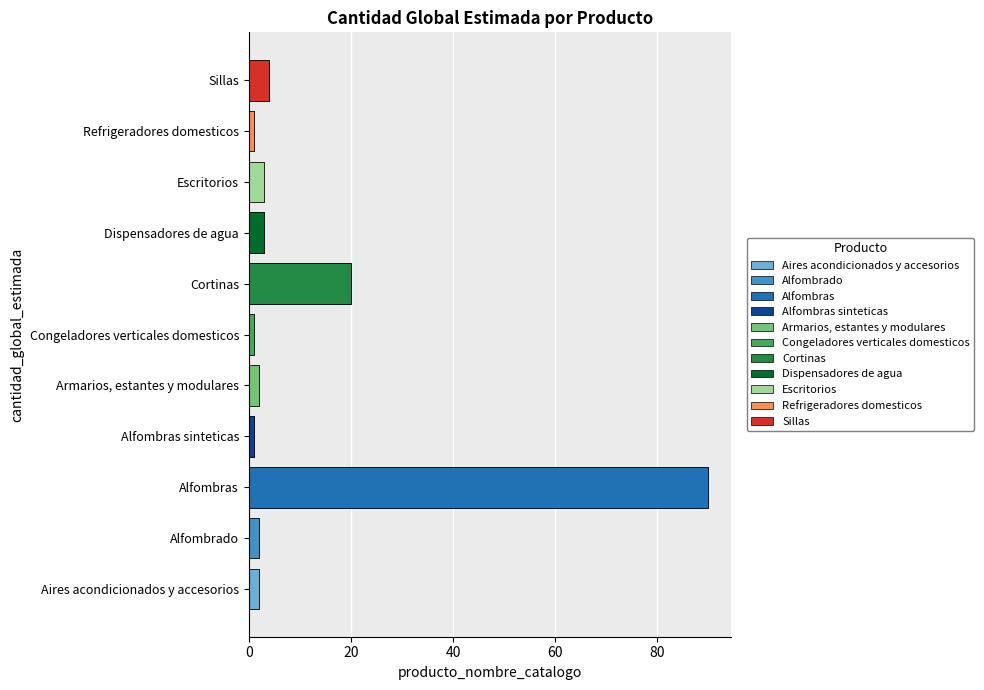

What is the maximum value shown in the chart?

90